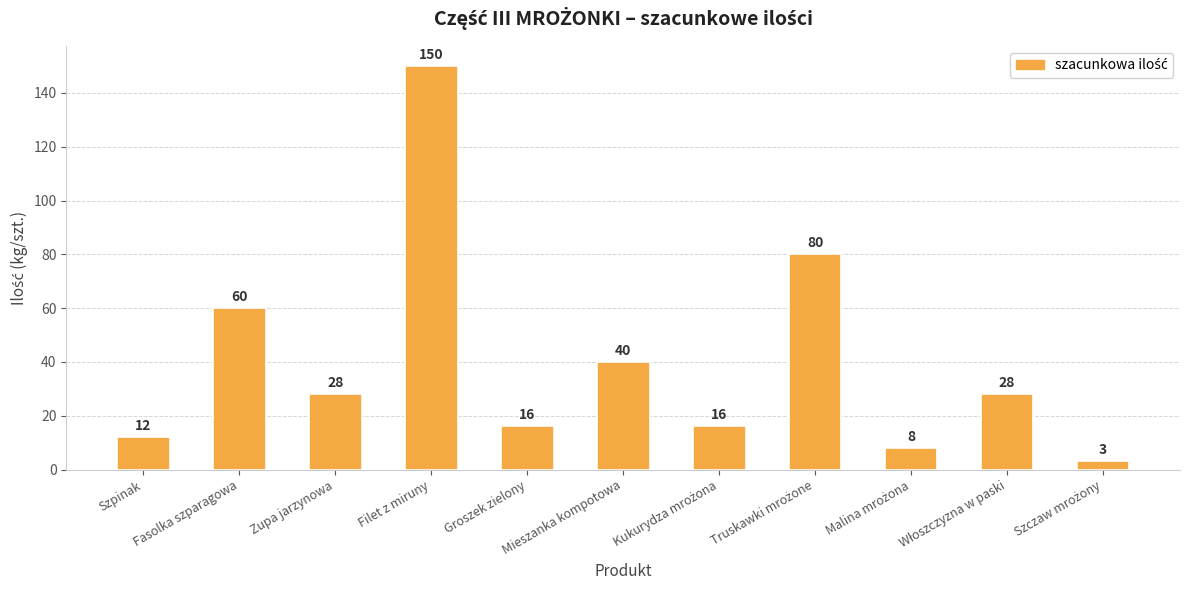

What is the sum of all values?

441